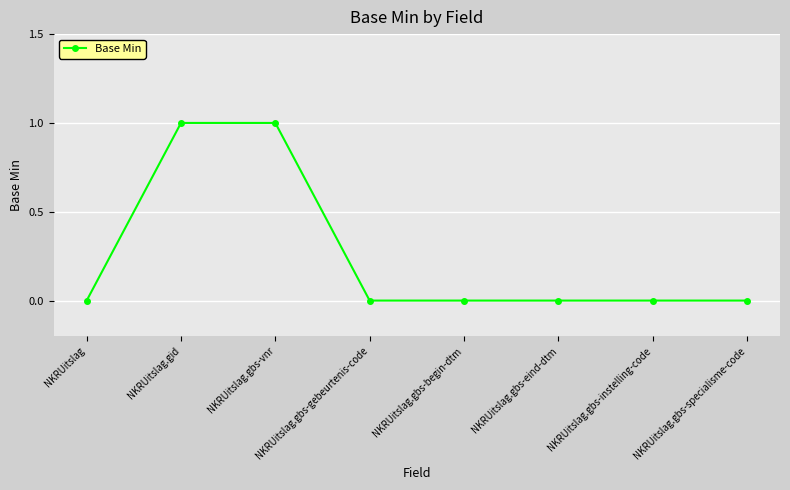

What is the value of the 2nd point from the left?

1